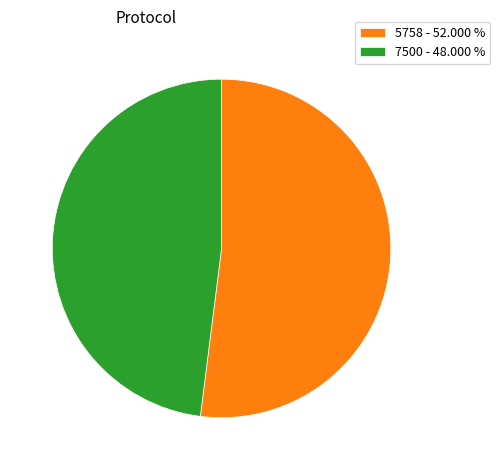

Is the sum of 5758 - 52.000 % and 7500 - 48.000 % greater than half?

Yes